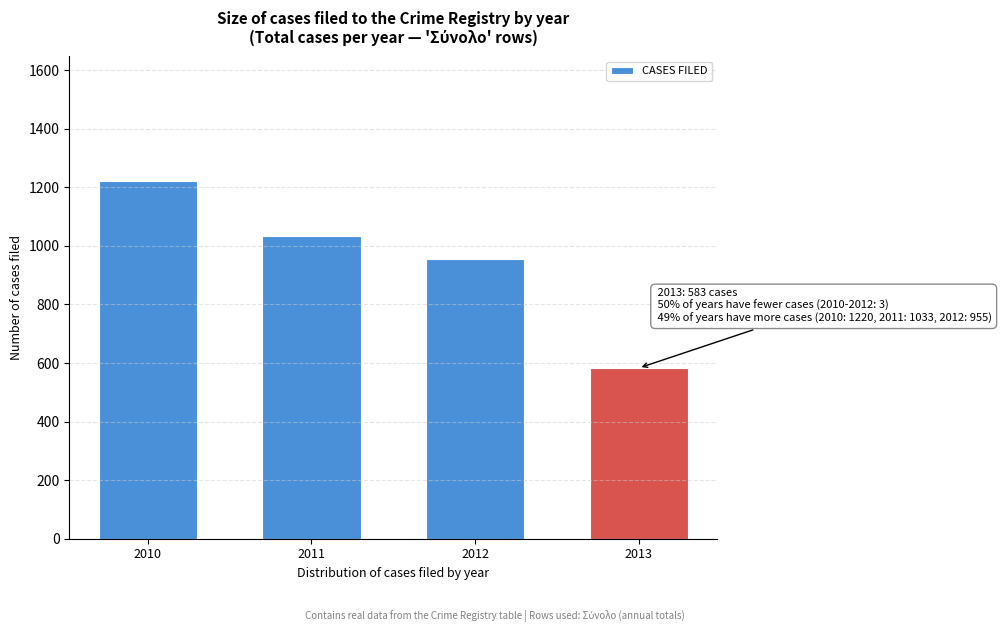

Reading left to right, list all the values displayed in this chart.

2010=1220	2011=1033	2012=955	2013=583